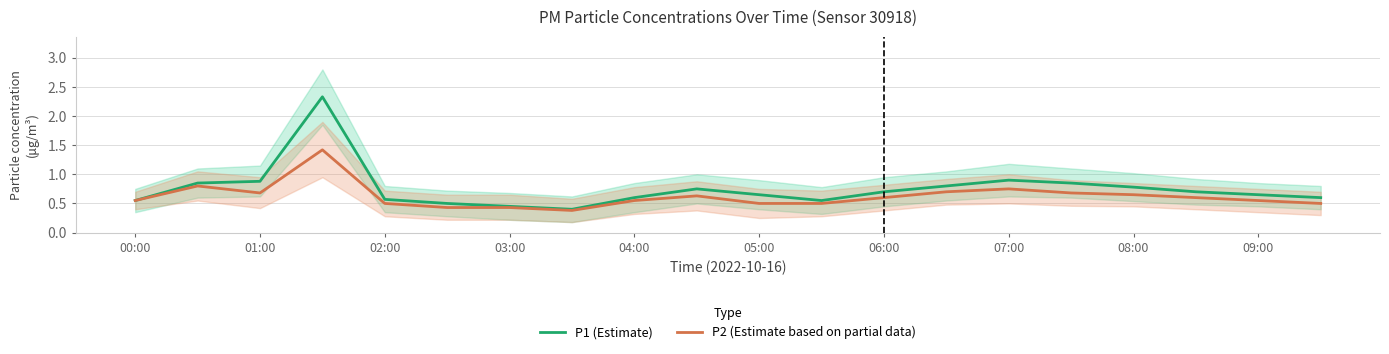

The P1 (Estimate) series shows 0.5 at 06:00. True or false?

False